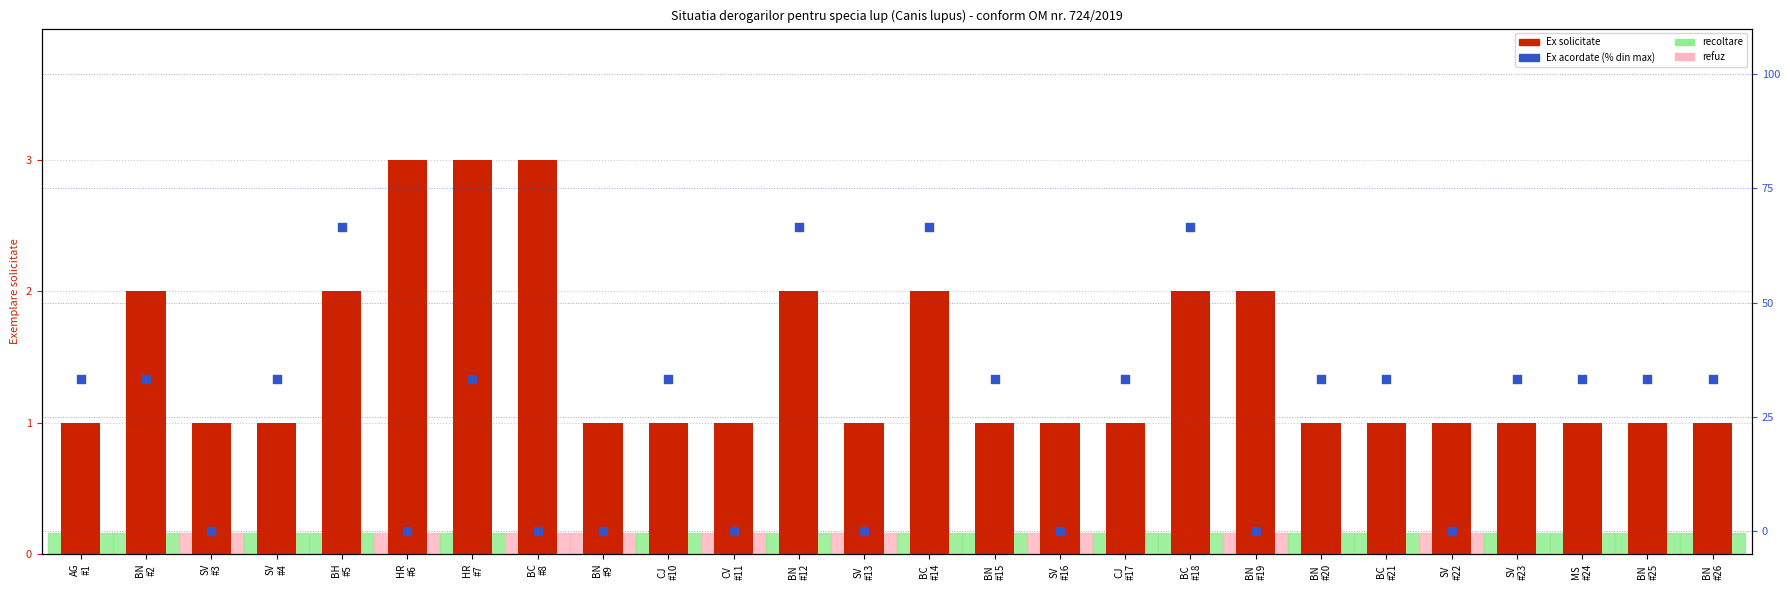

Which series has the widest spread of Y values?

Ex acordate (scaled %)